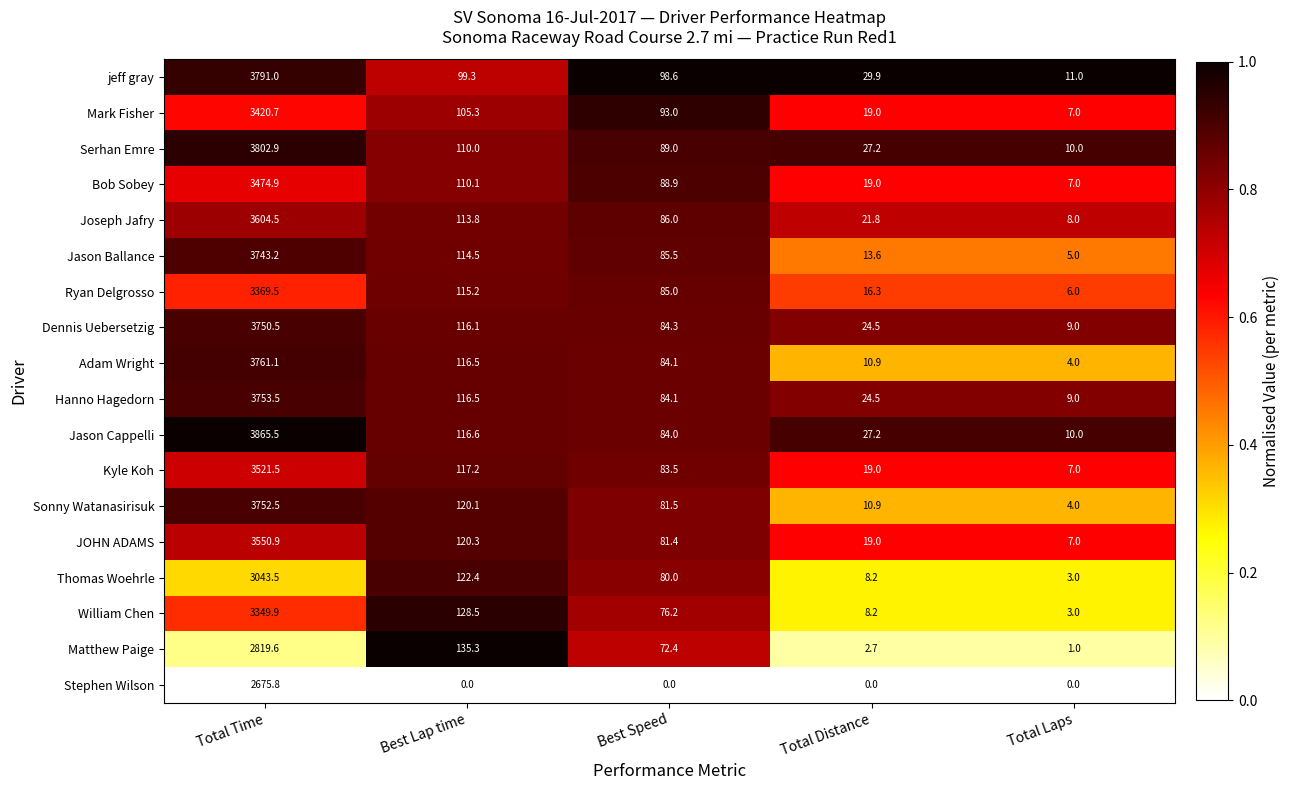

Which category has the highest value across all series?

Total Time